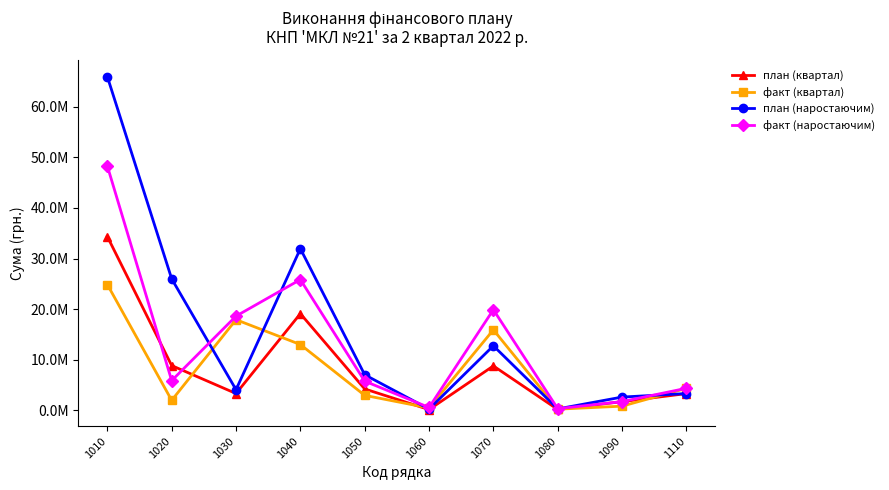

At which label is план (наростаючим) closest to 33090313?

1040